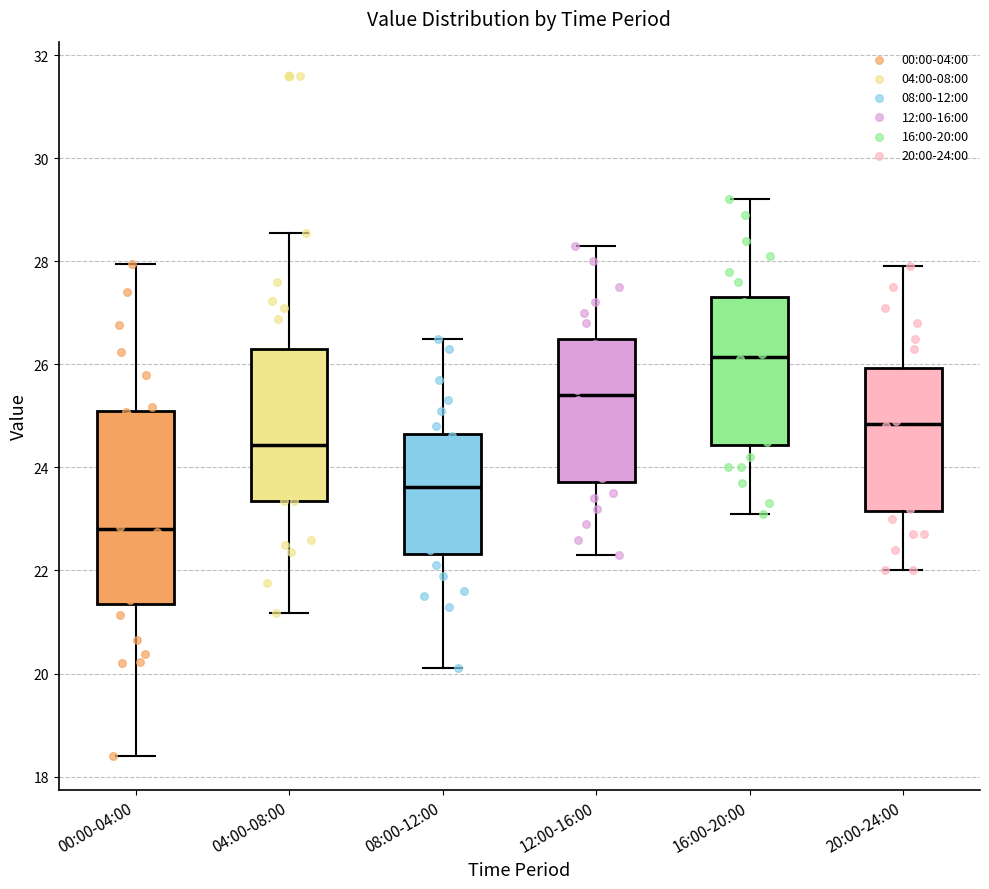

Which box has the lowest median line?

00:00-04:00